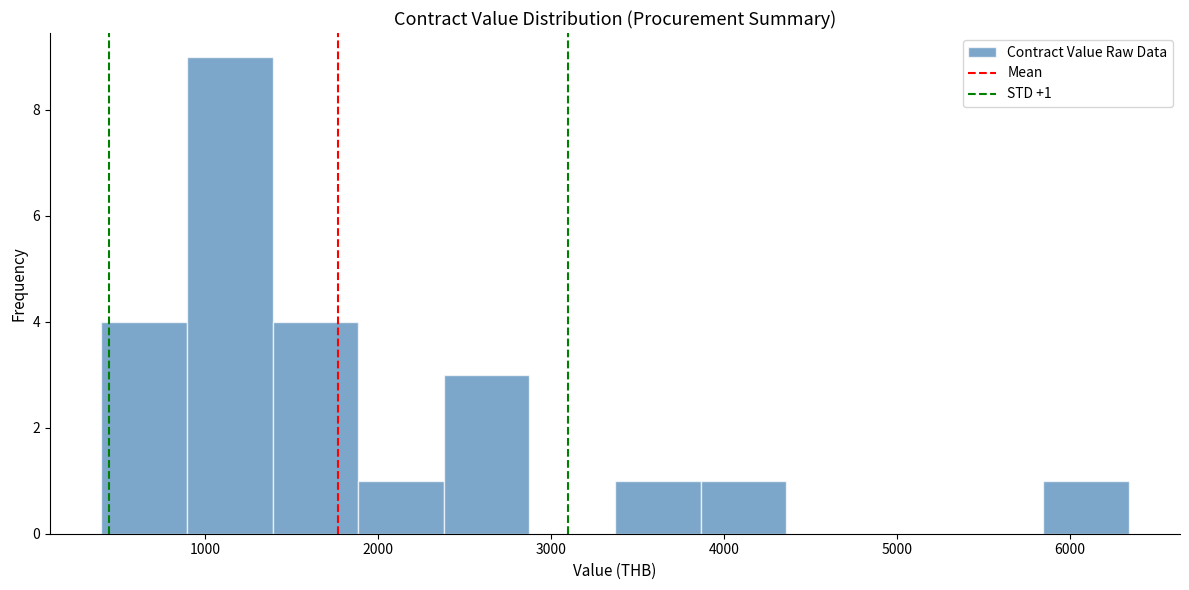

Which range on the x-axis has the tallest bar?

900 to 1400